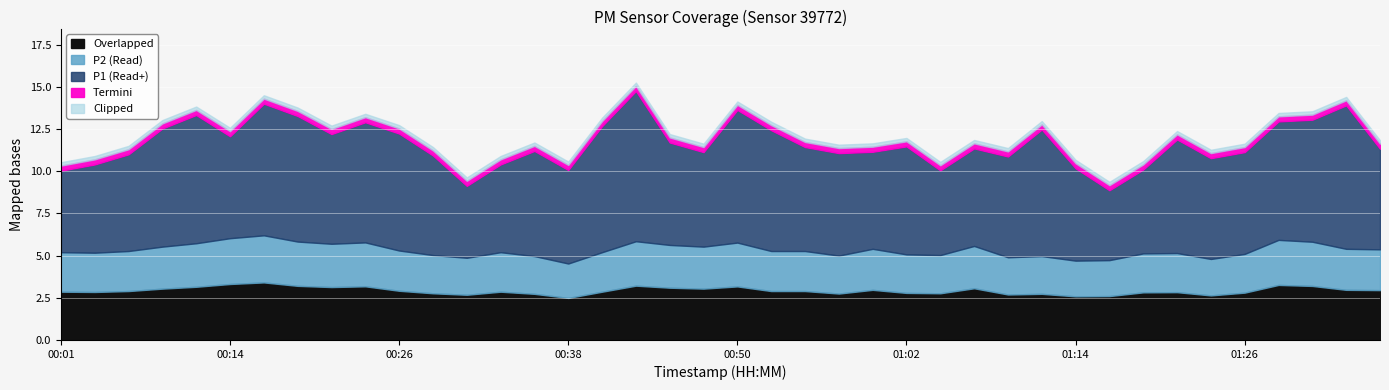

What is the minimum value for P1?

8.9